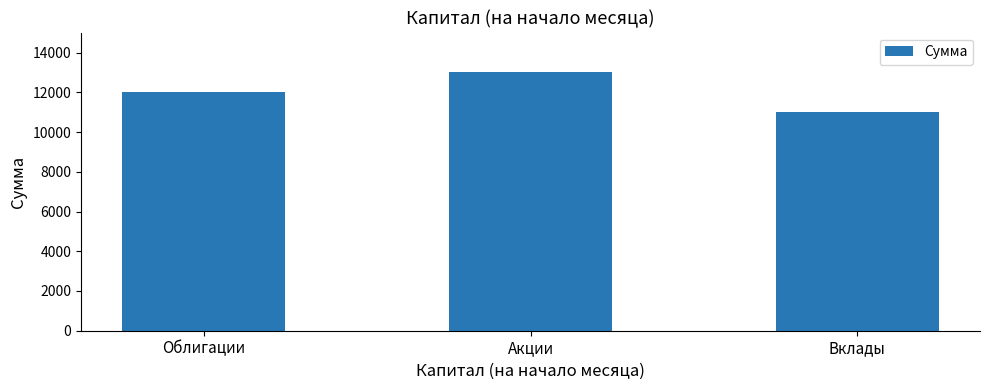

Between Вклады and Акции, which is larger?

Акции